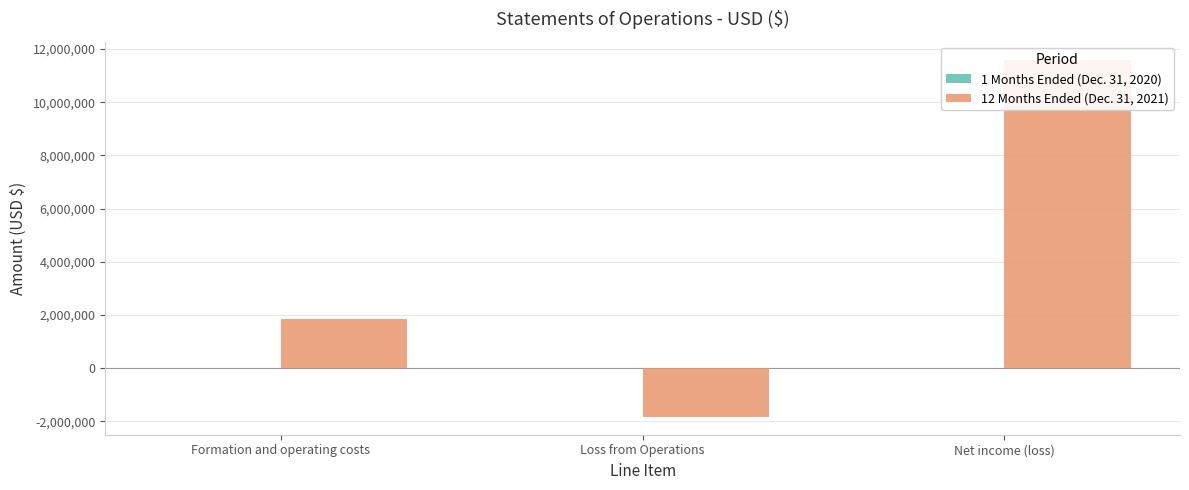

How many positive values does the 12 Months Ended (Dec. 31, 2021) series have?

2